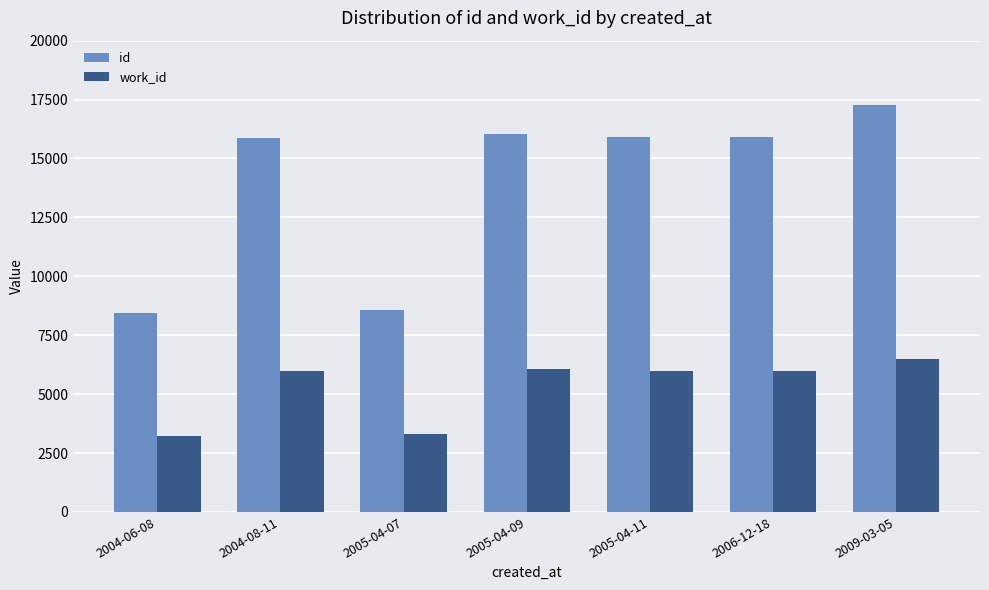

How many data points does each series have?

7